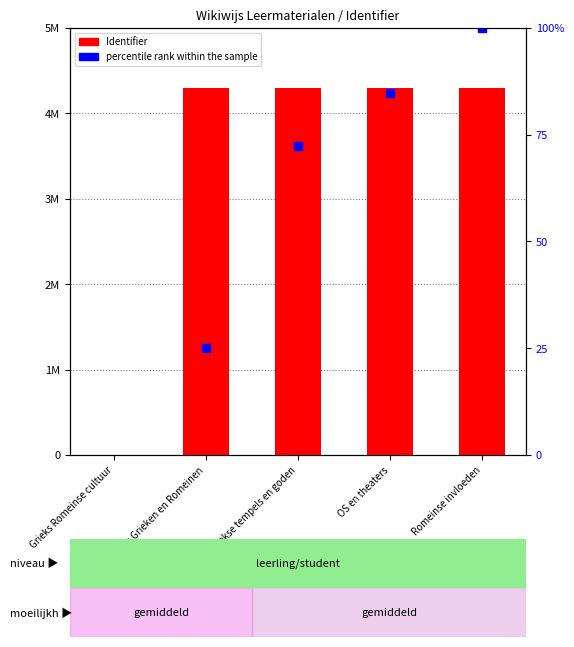

Where does the data first go above 4298133?

OS en theaters